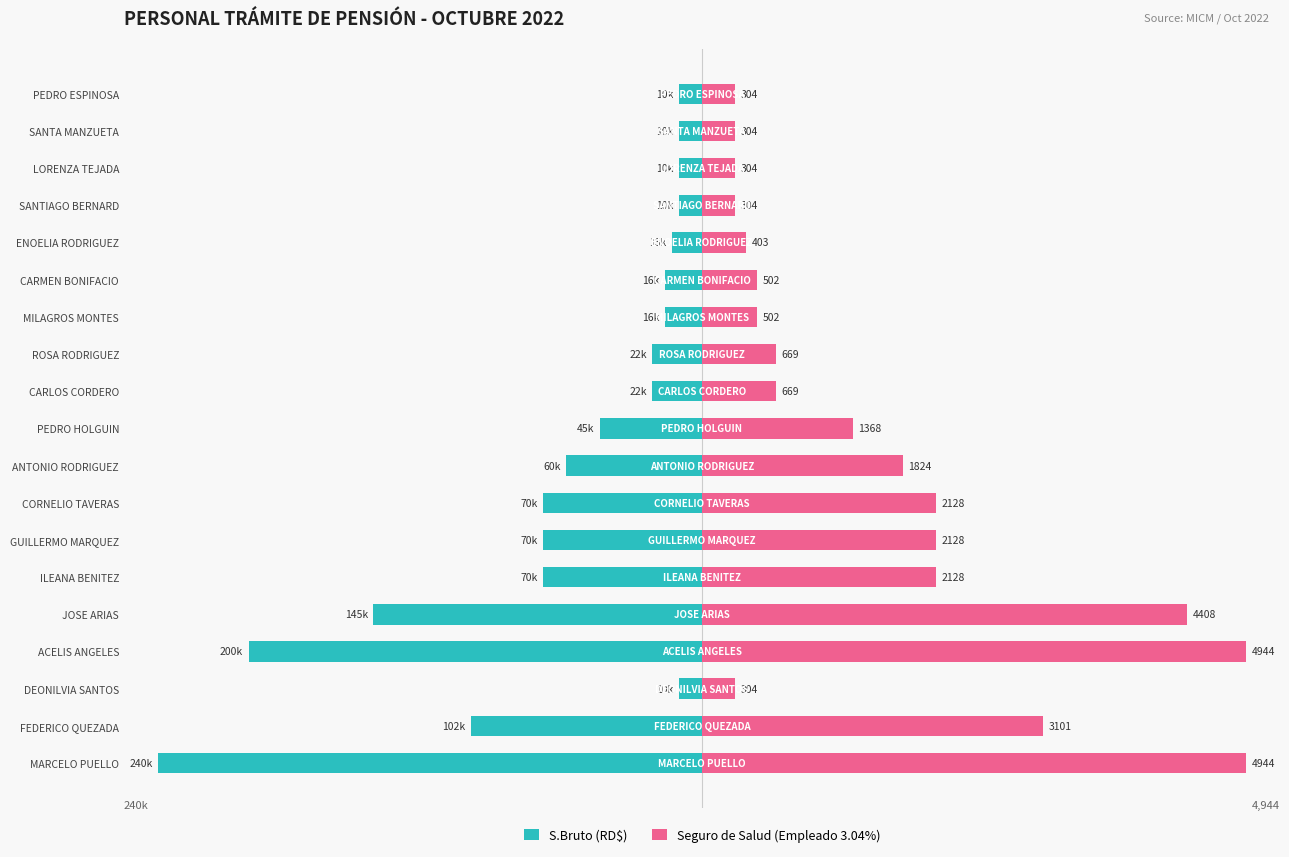

The value of Seguro de Salud (Empleado 3.04%) at SANTIAGO BERNARD is 4.9. True or false?

True